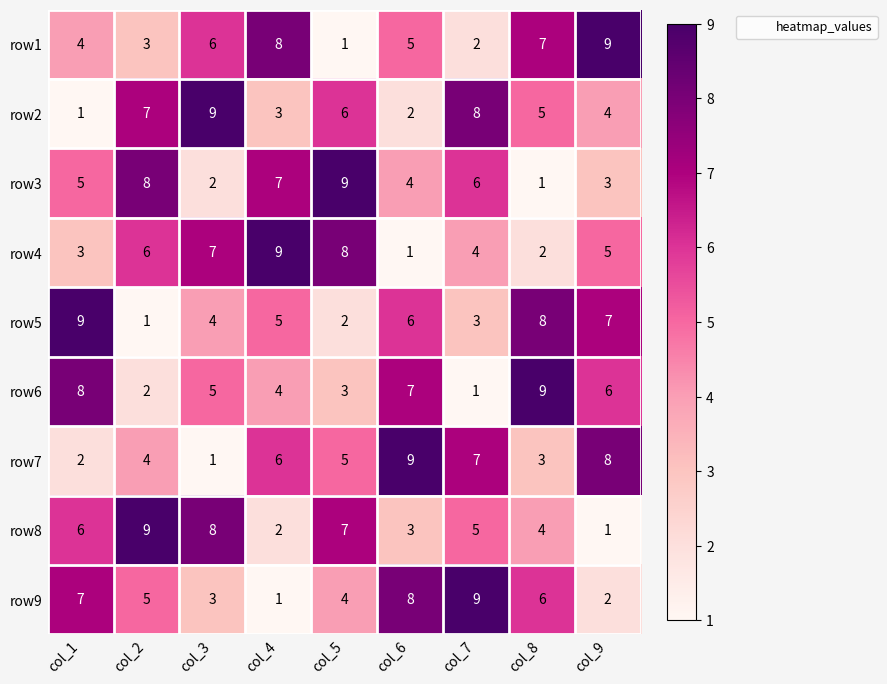

The row9 series shows 1 at col_9. True or false?

False